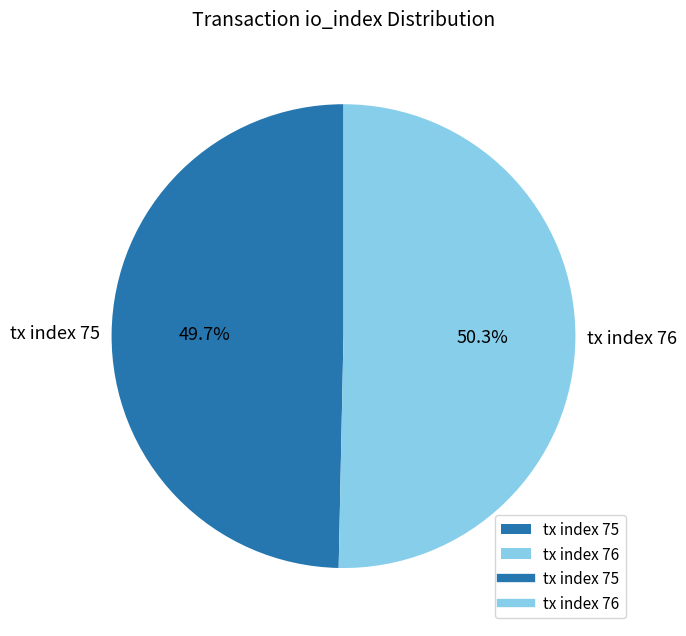

The tx index 76 slice represents 50% of the pie. True or false?

True